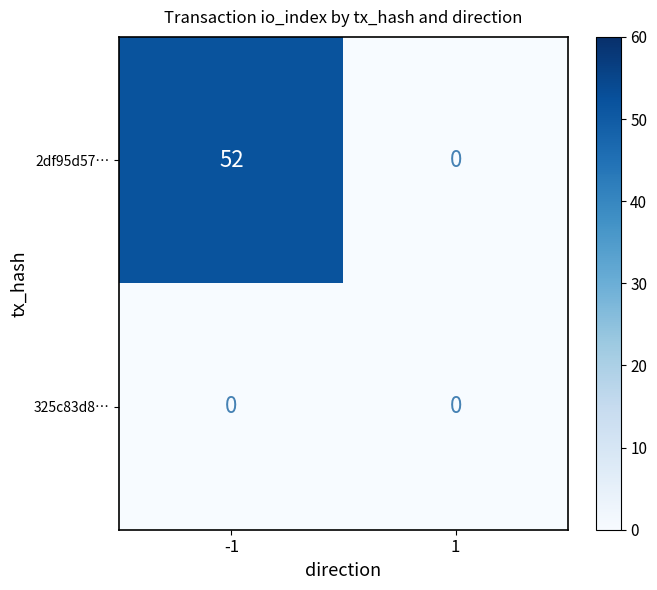

Which series changed the most between -1 and 1?

2df95d57…